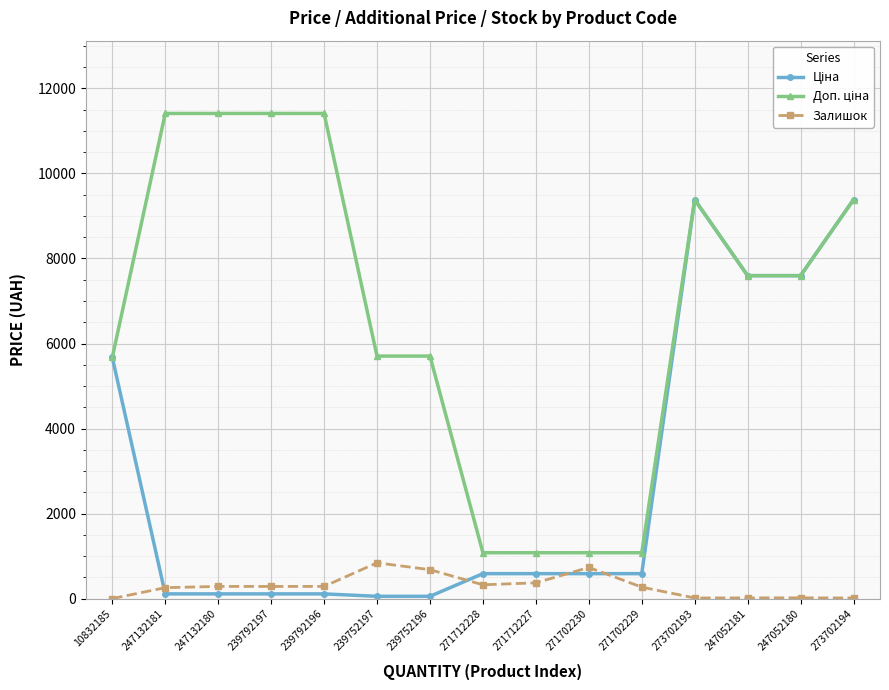

The value of Залишок at 271702230 is 736.0. True or false?

True